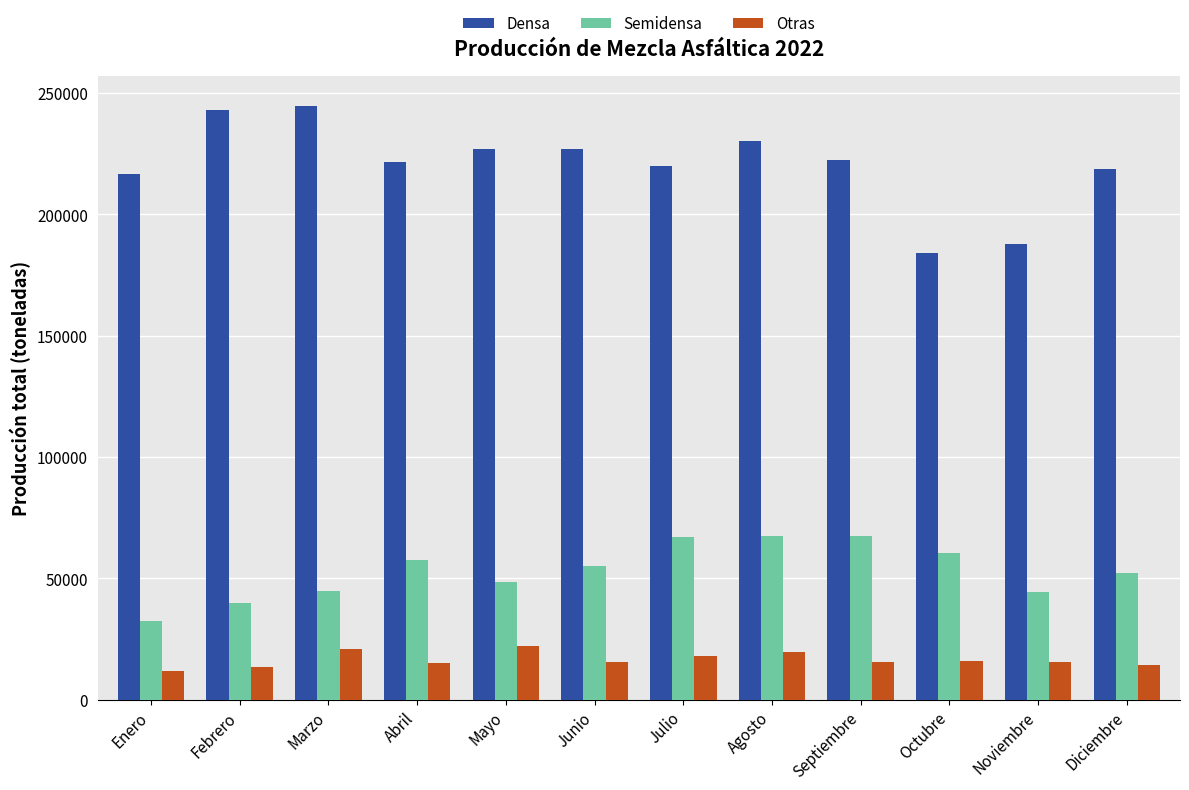

At how many categories does at least one series exceed 93779?

12